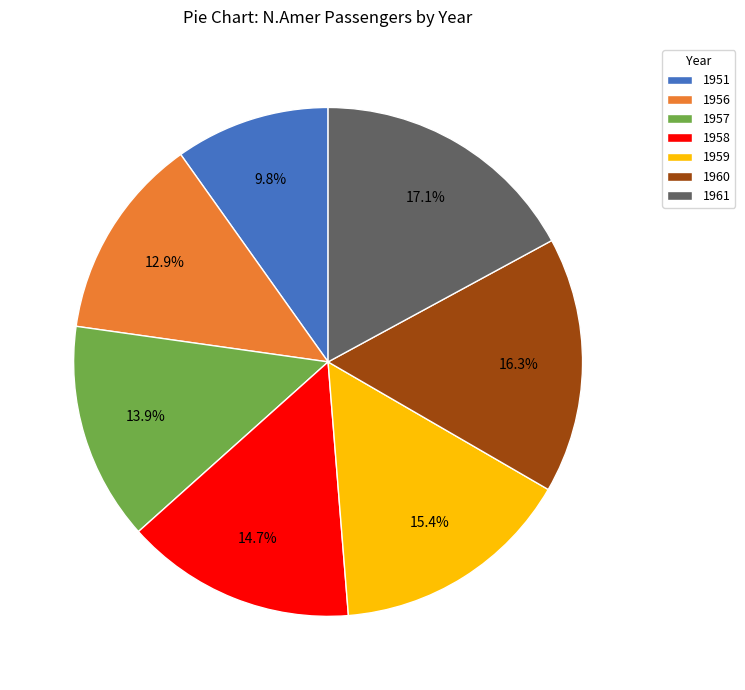

To the nearest percent, what is the combined percentage of 1960 and 1959?

32%